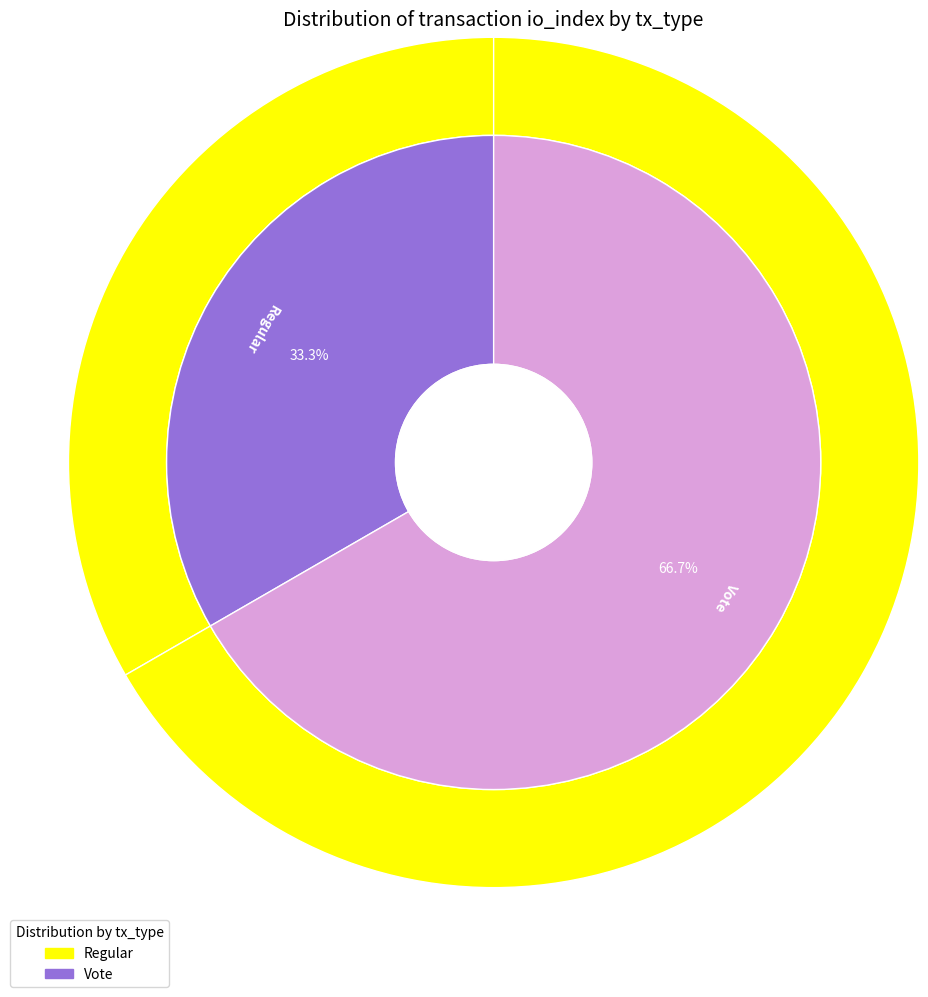

To the nearest percent, what is the difference between the Vote and Regular slice percentages?

33%